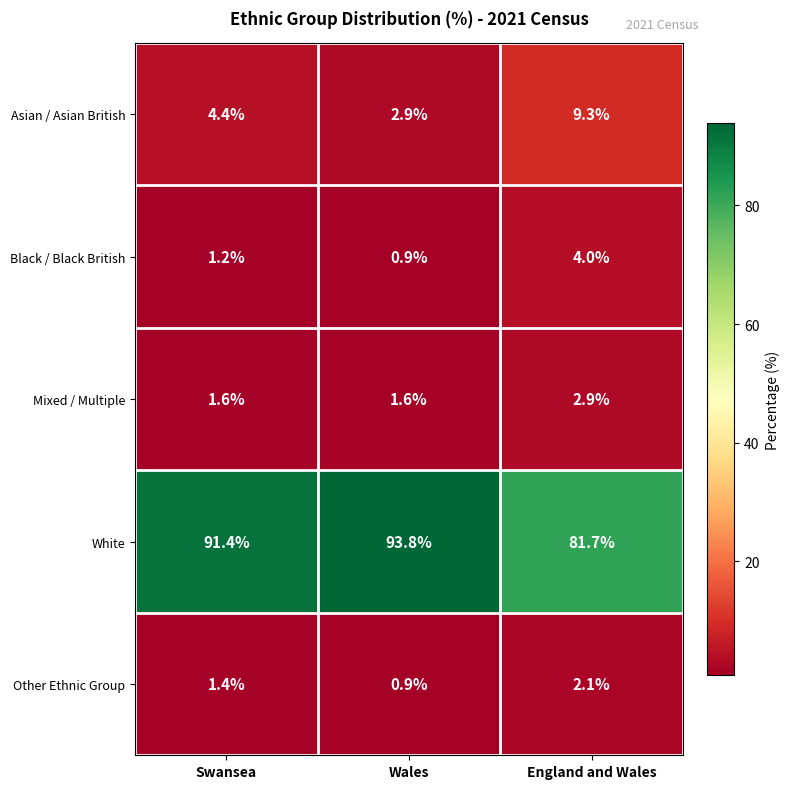

Which category has the highest value in the Black / Black British series?

England and Wales